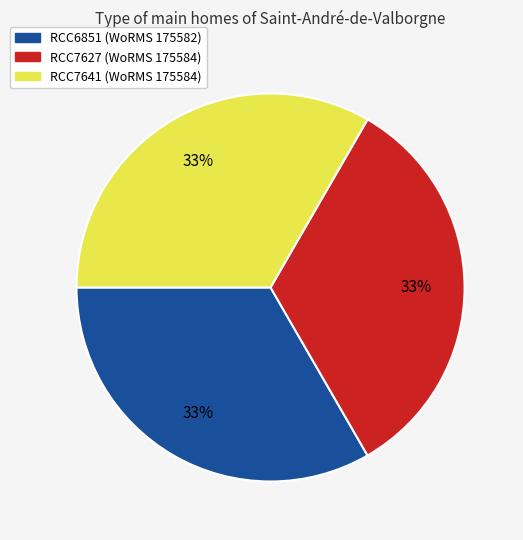

To the nearest percent, what percentage of the pie is RCC7627?

33%